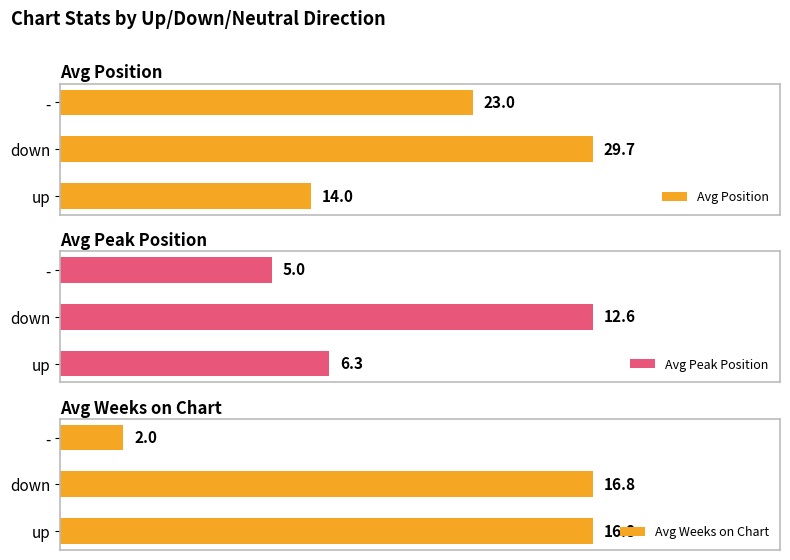

Reading left to right, transcribe all the data shown in this chart.

Avg Position: 14.0	29.7	23.0
Avg Peak Position: 6.3	12.6	5.0
Avg Weeks on Chart: 16.8	16.8	2.0